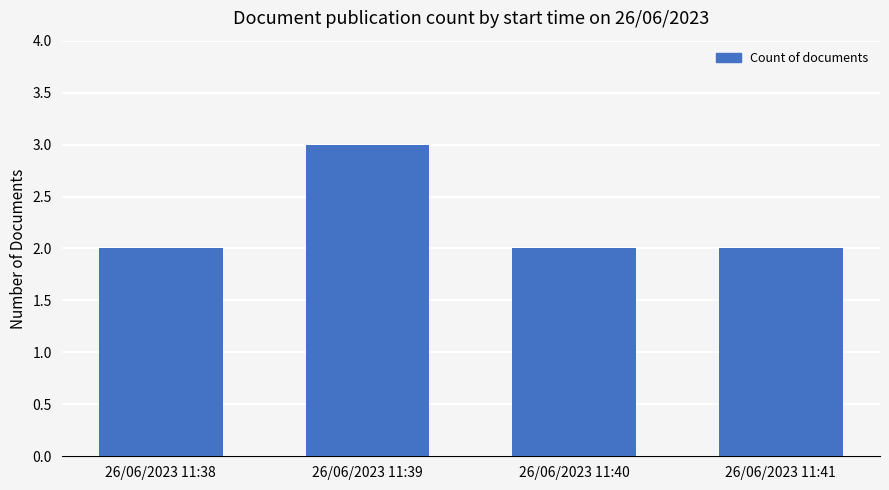

Which label corresponds to the largest value in the chart?

26/06/2023 11:39